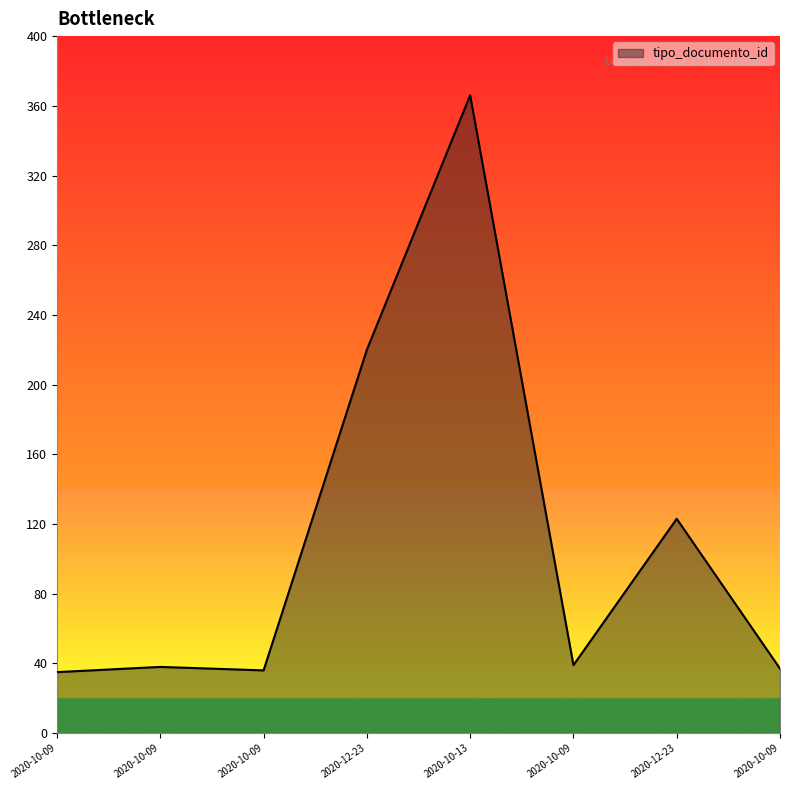

How many categories are shown in the chart?

8